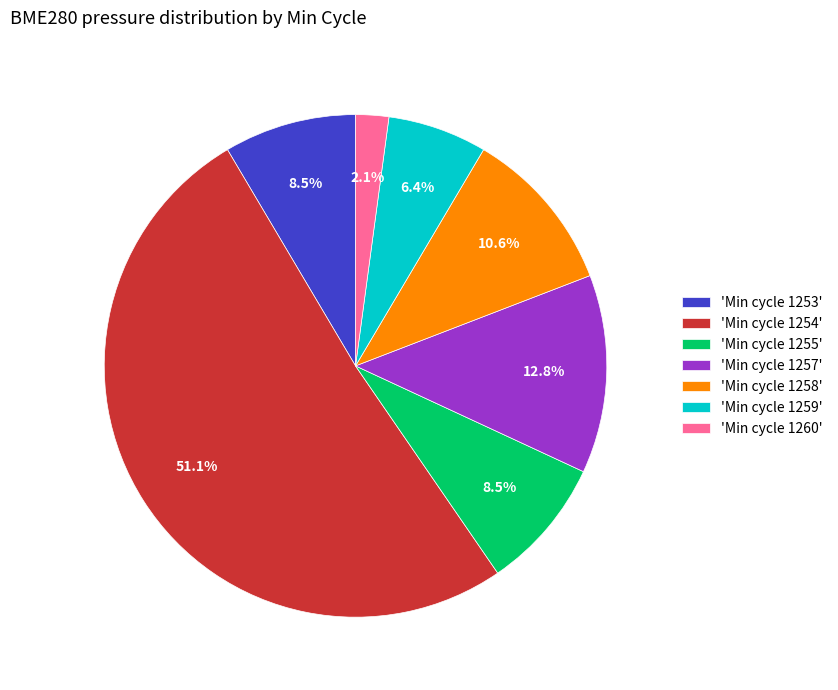

Count the number of slices in the pie.

7